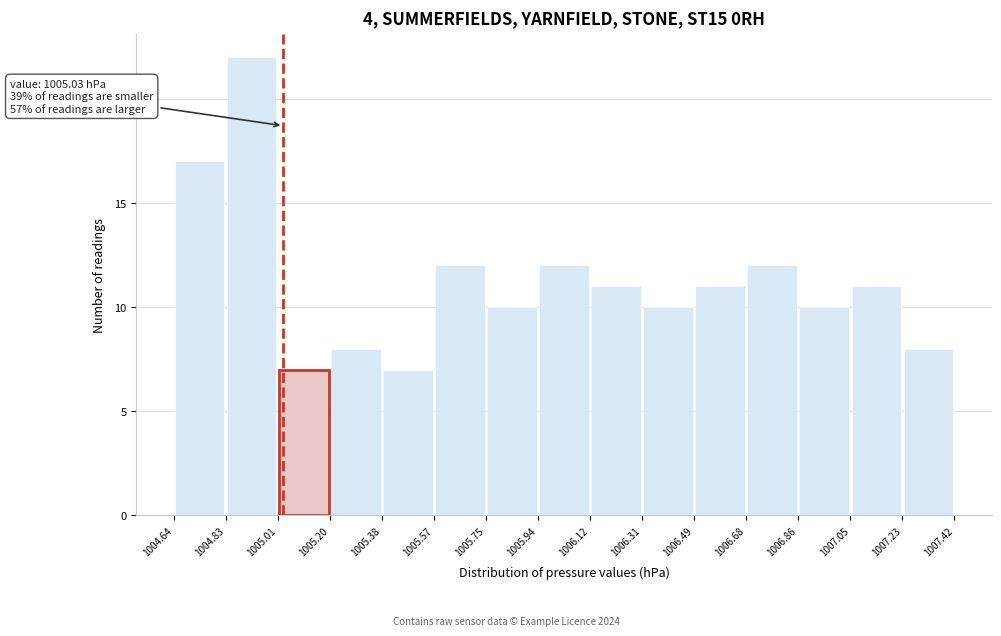

Which range on the x-axis has the tallest bar?

1004.83 to 1005.01